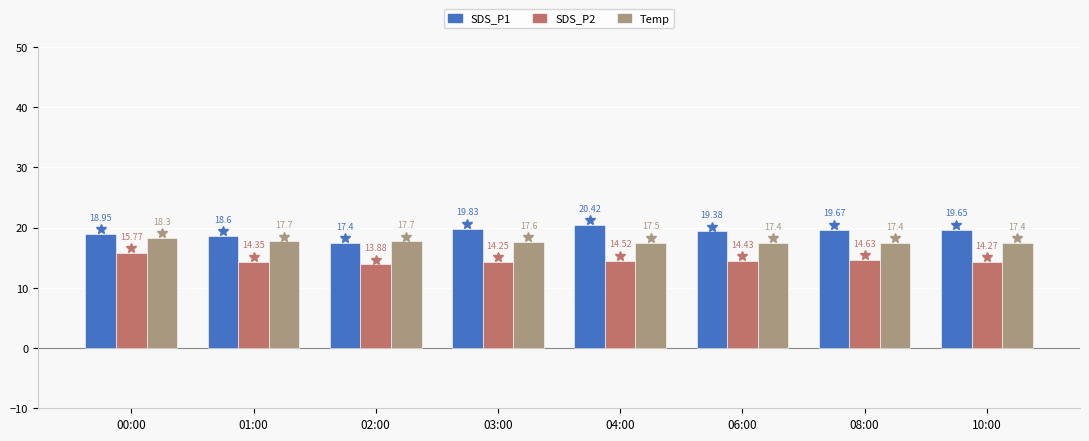

What is the minimum value shown in the chart?

13.9